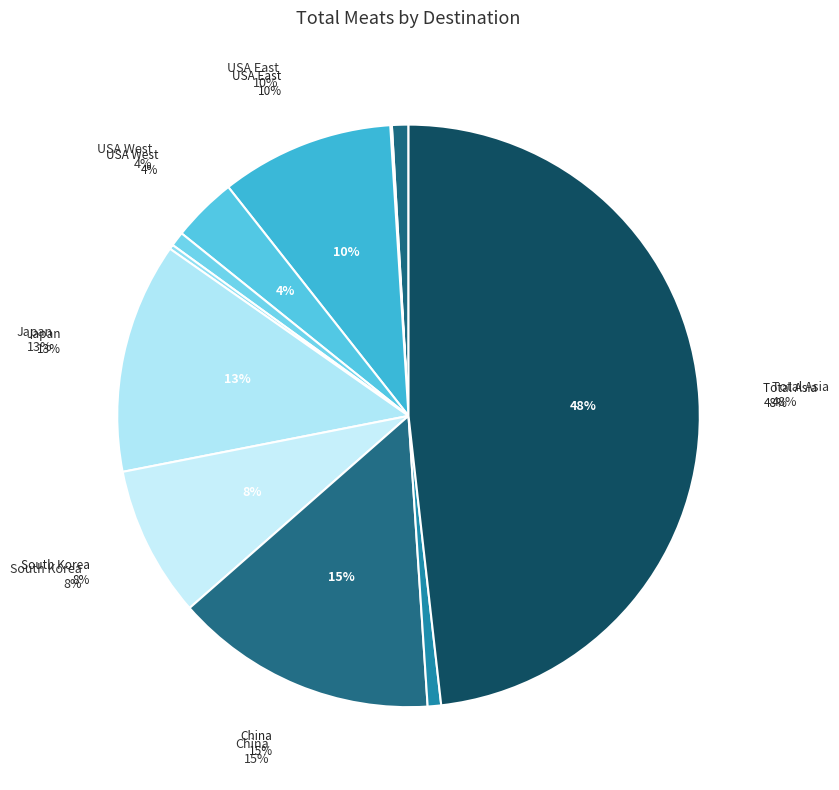

Is it true that Other Asia is 11% of the pie?

False